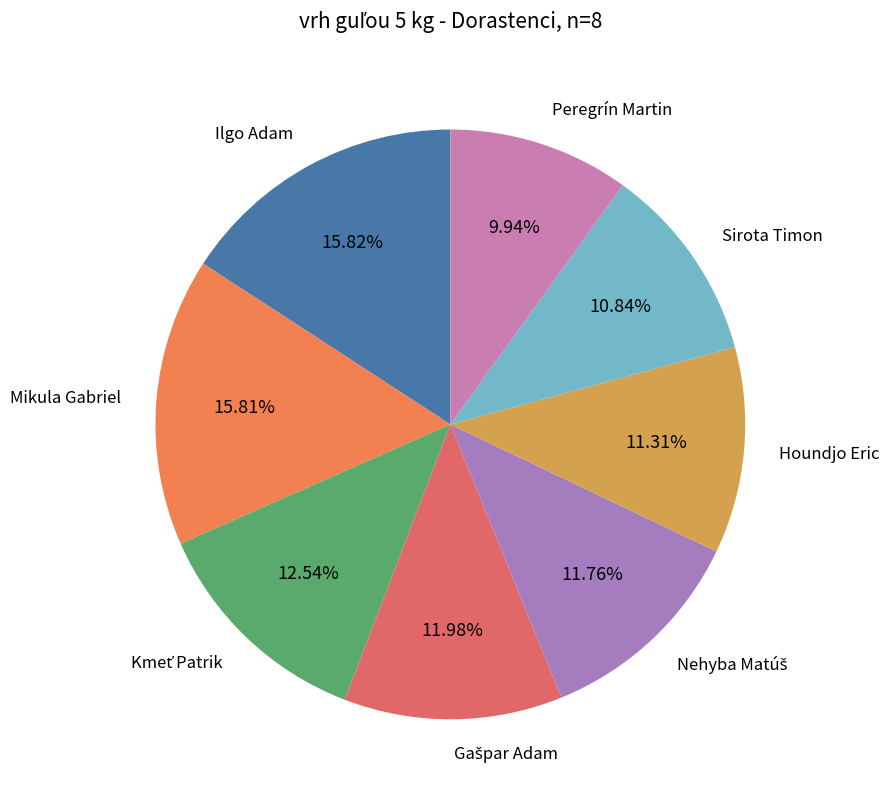

Which has a higher value, Houndjo Eric or Mikula Gabriel?

Mikula Gabriel